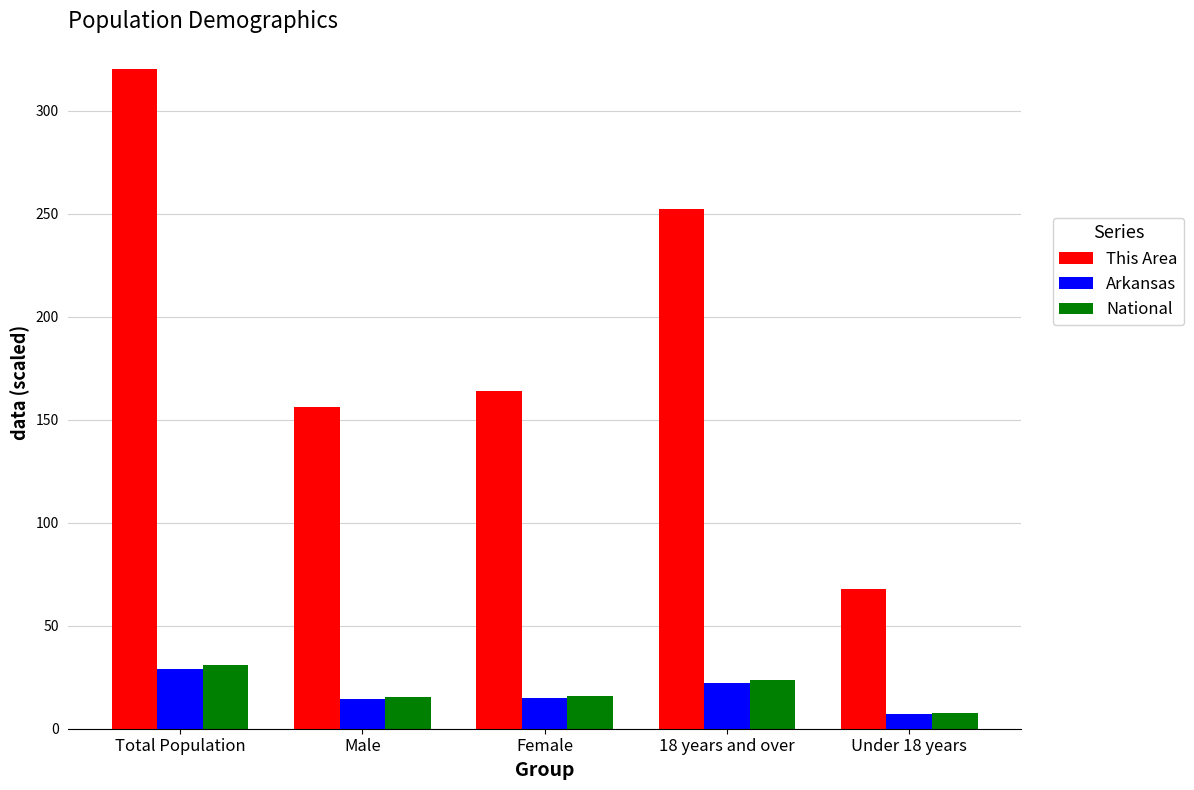

The value of Arkansas at Total Population is 29.2. True or false?

True